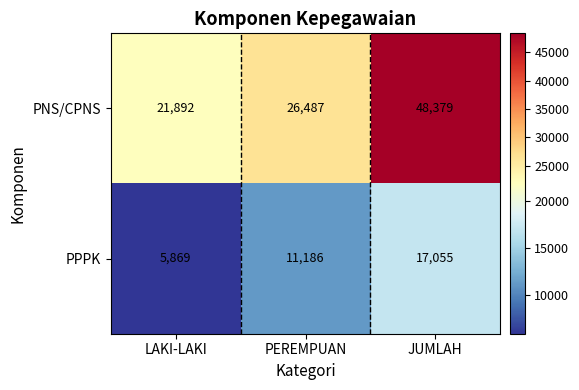

Which series has the largest range (max minus min)?

PNS/CPNS